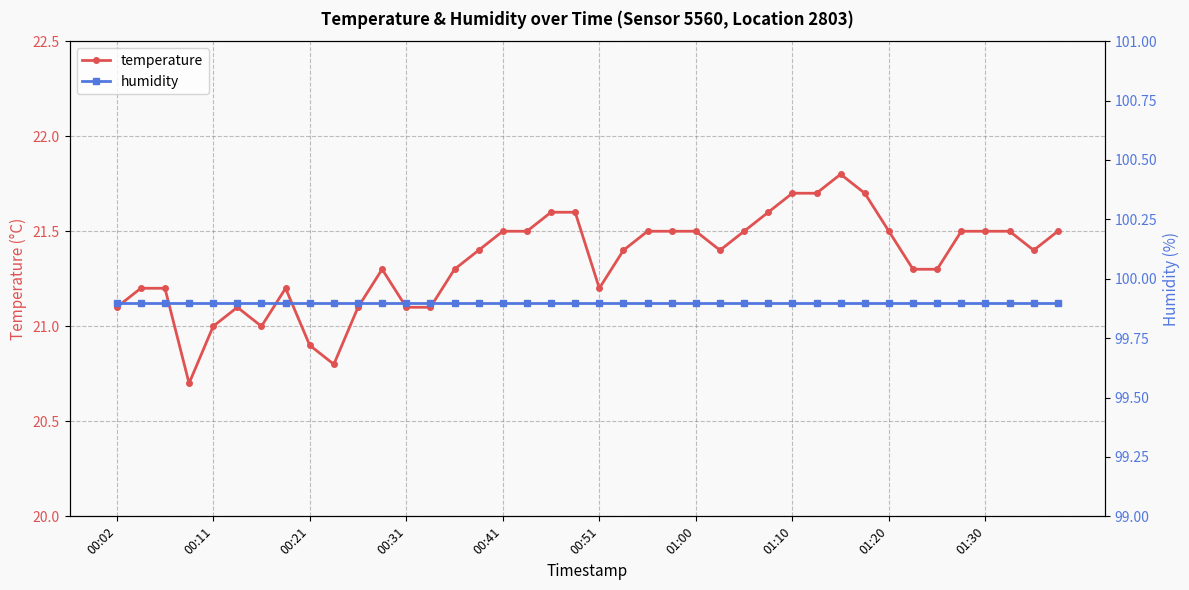

Rank the series at 22 from highest to lowest value.

humidity, temperature